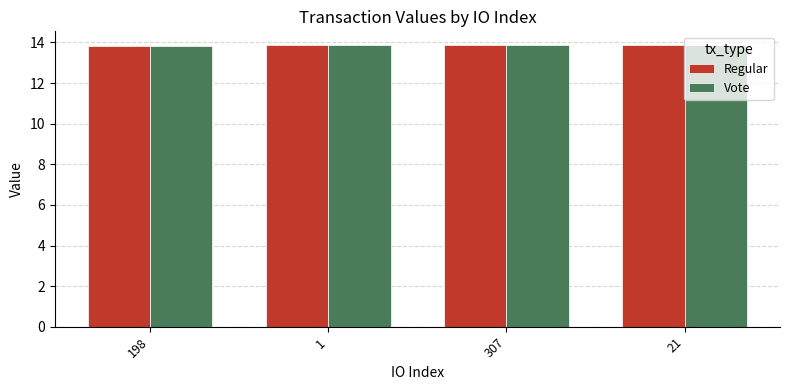

Count the Regular values in the range 13 to 14.

4